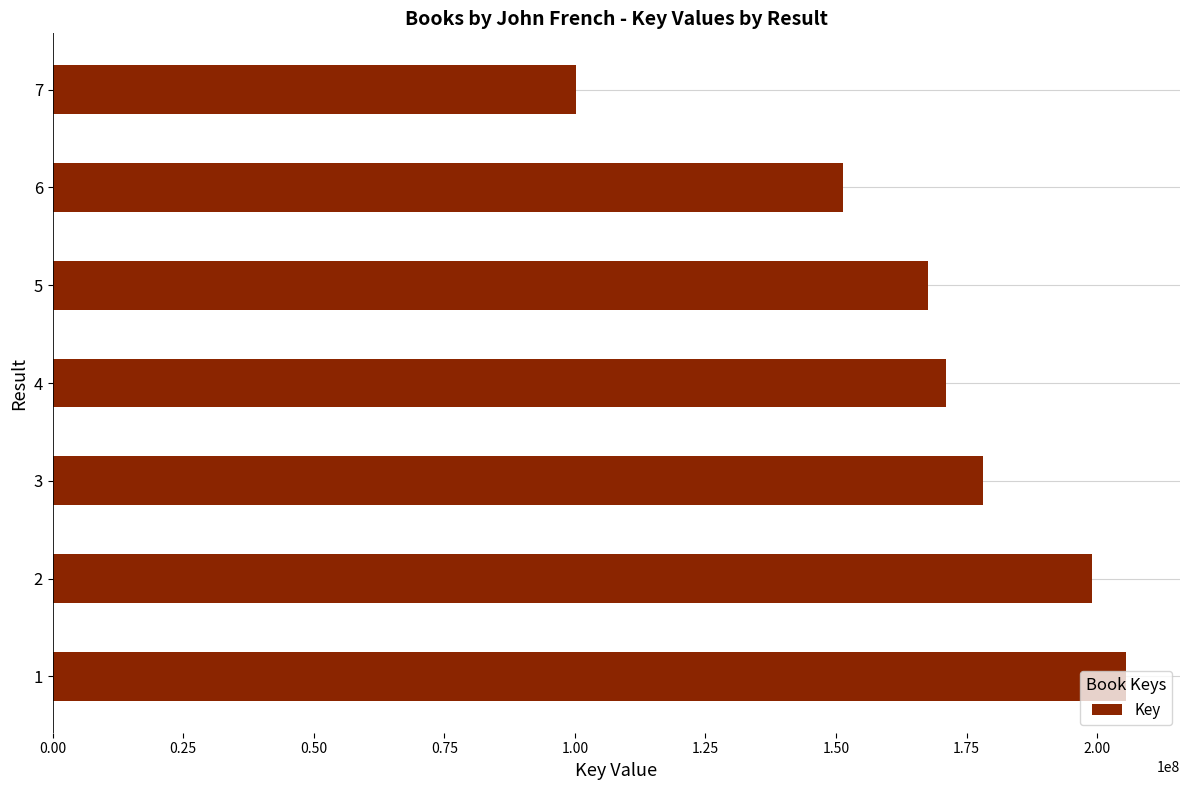

Read the value at 4, to the nearest 100.

170978200